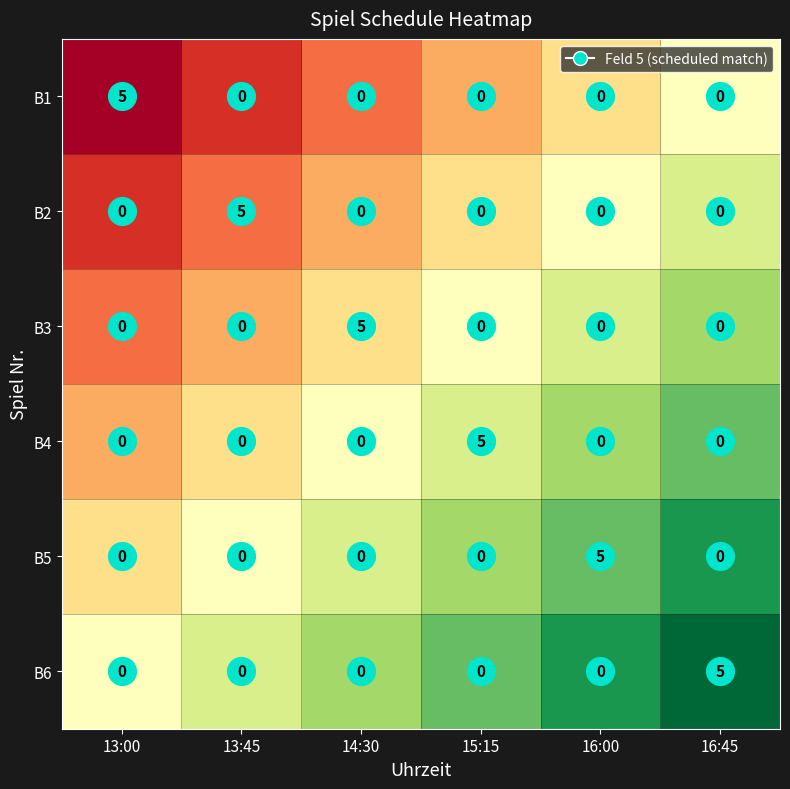

What is the approximate value of B6 at 16:45?

5